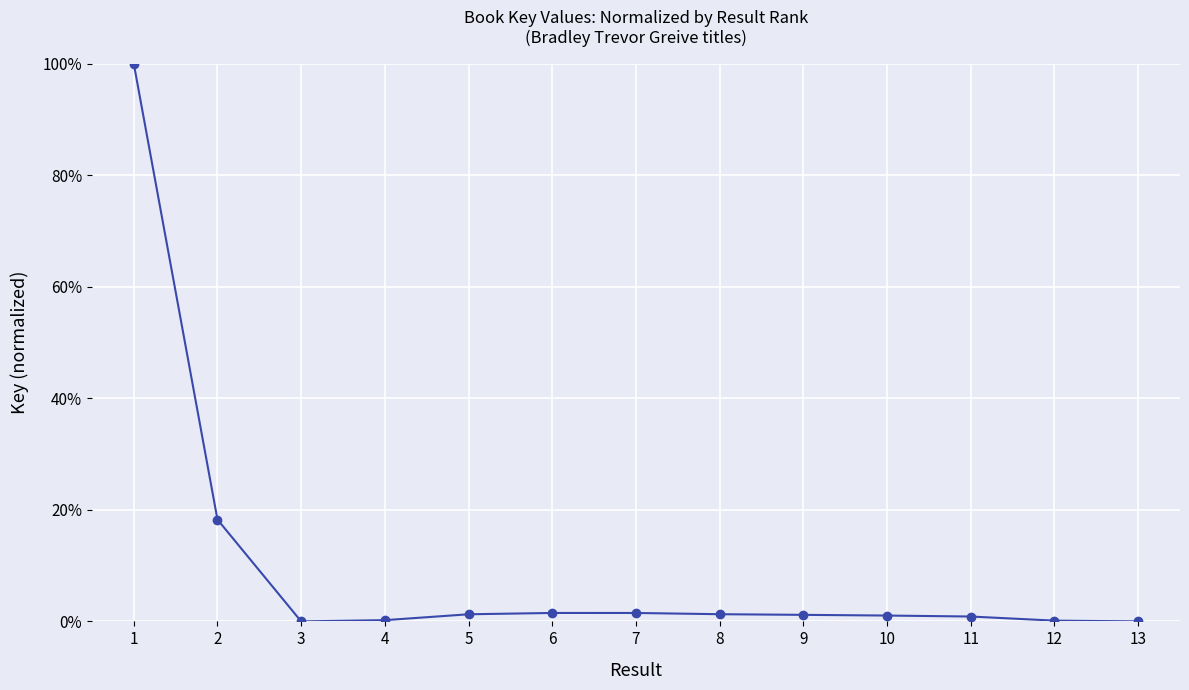

What is the change in value from 2 to 3?

-18.3